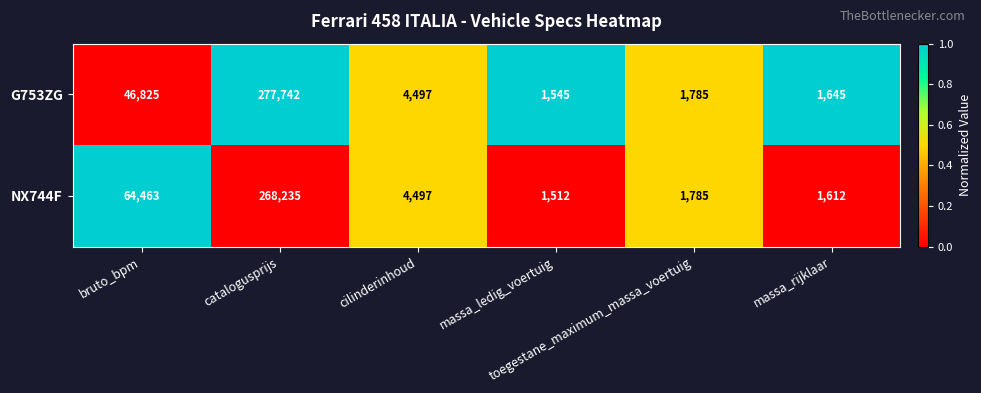

What is the average value of the NX744F series?

57017